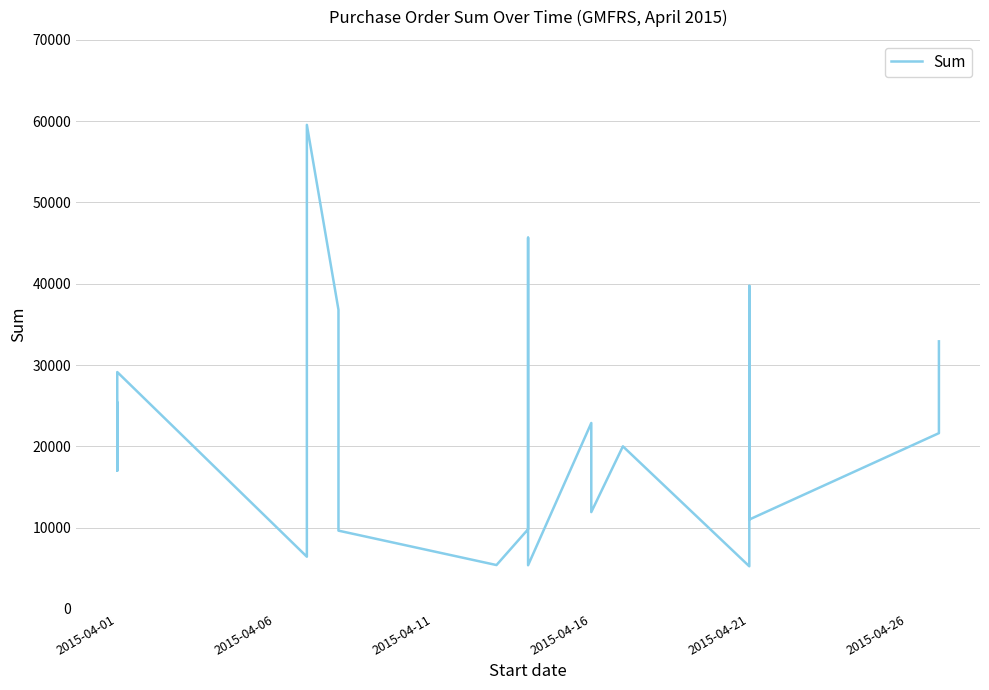

What is the ratio of the value at 11 to the value at 2015-04-21?

0.4